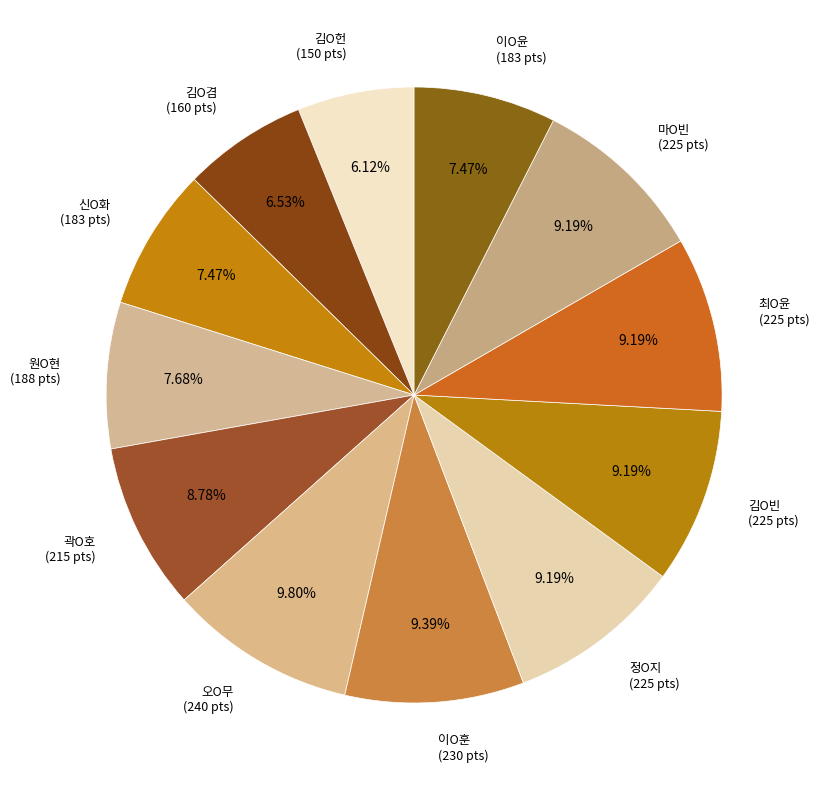

Which category has the biggest portion of the pie?

오O무